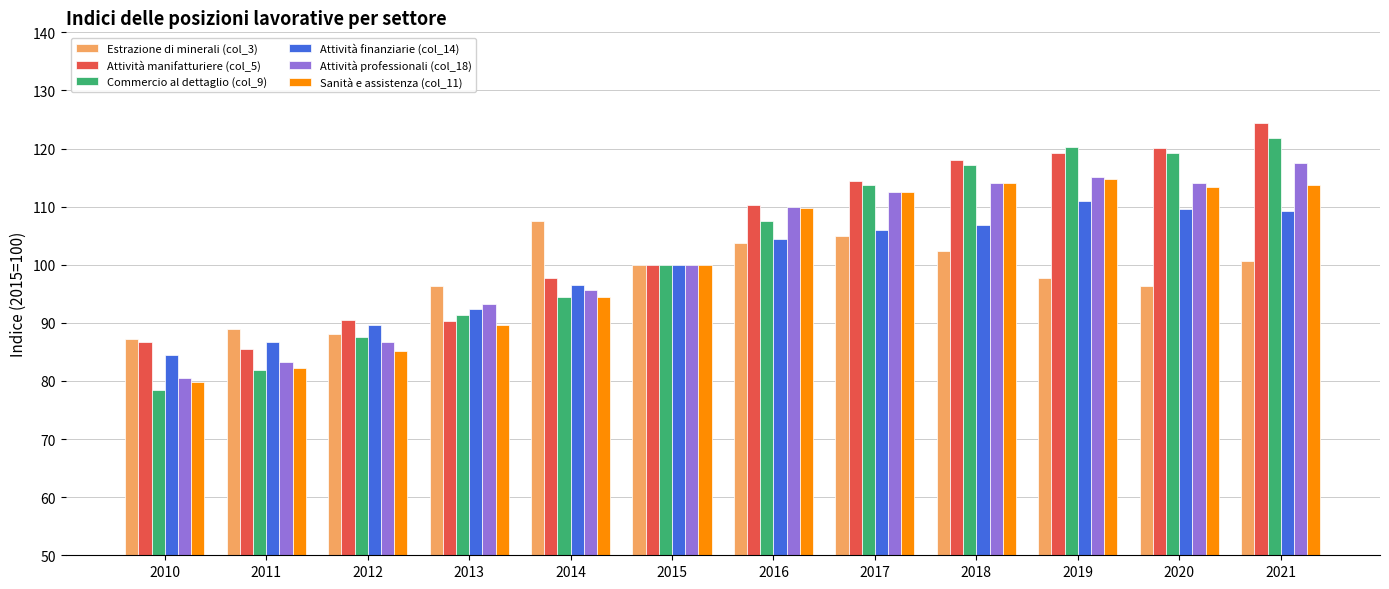

What is the spread (max minus min) of values at 2019?

22.5